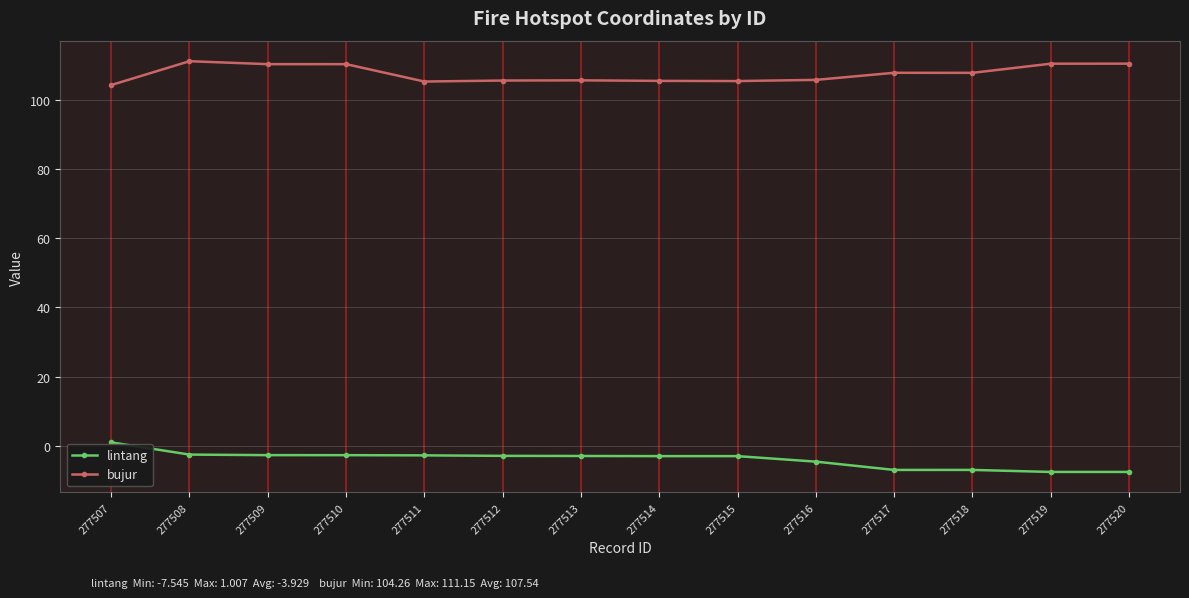

How many negative values does the lintang series have?

13